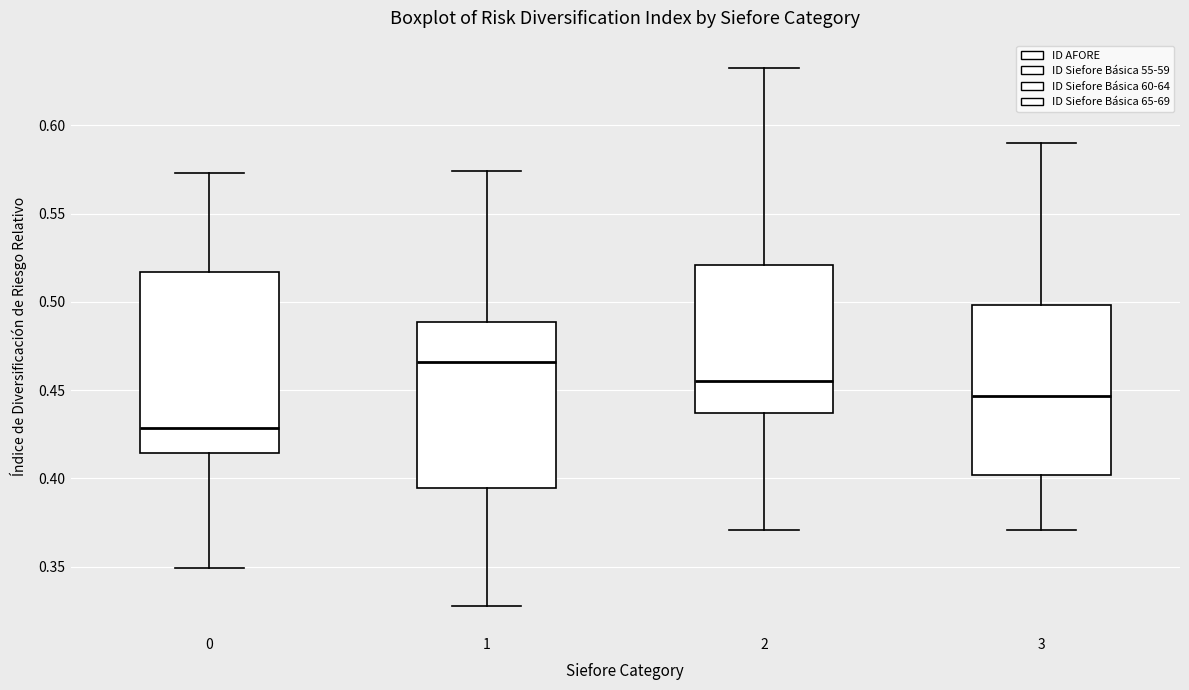

Which box's median line is the lowest?

0